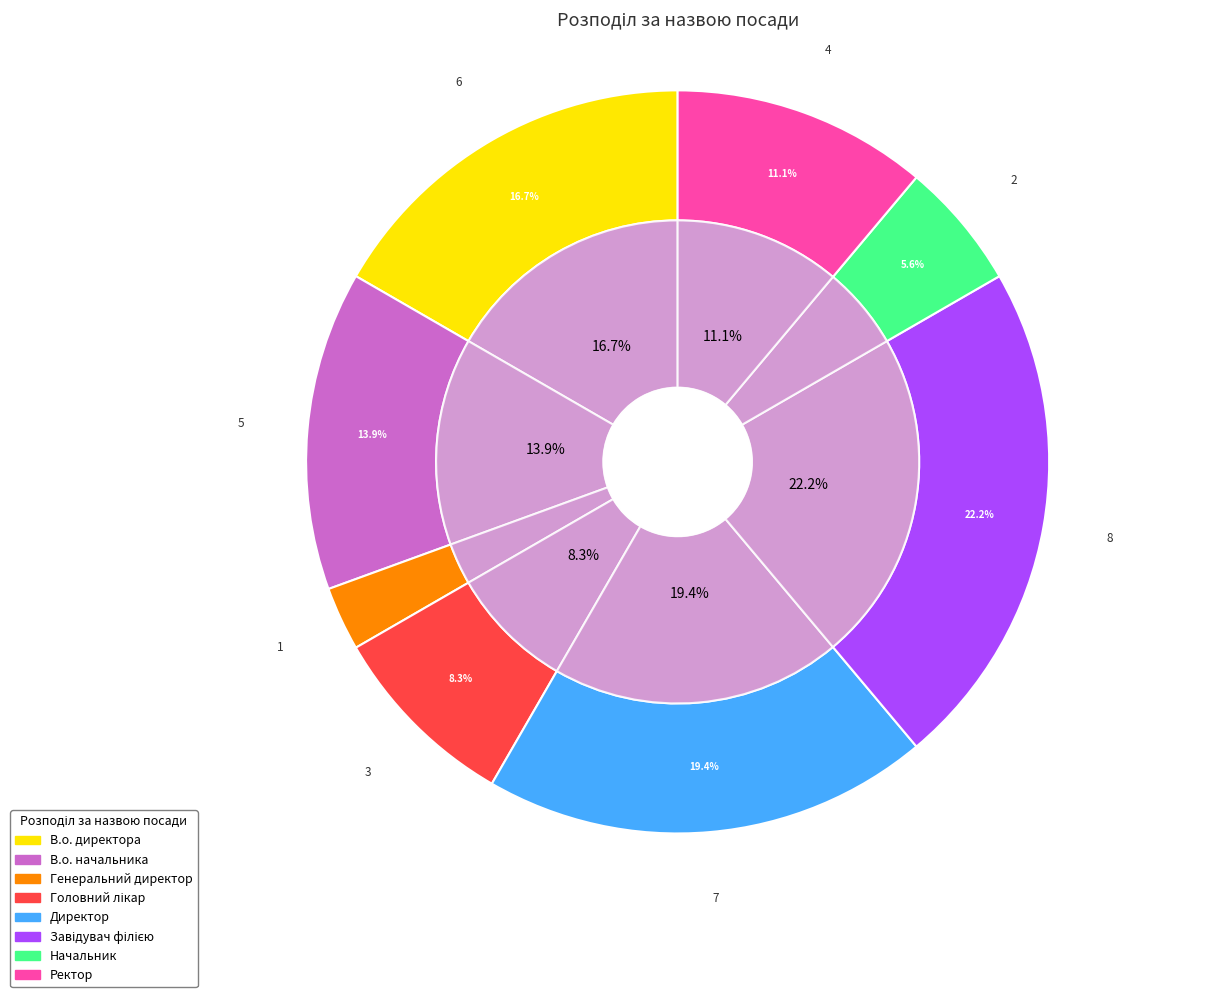

Is Генеральний директор the majority of the pie?

No